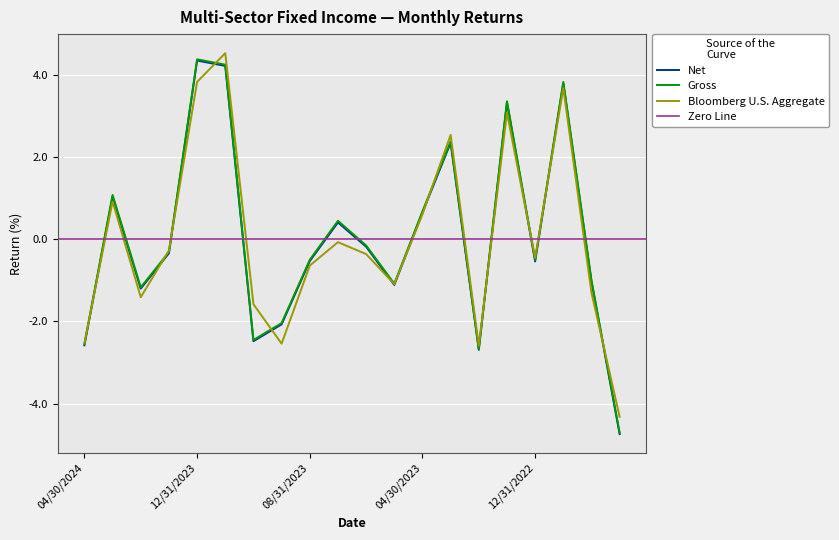

What is the difference between the highest and lowest values at 01/31/2023?

0.3